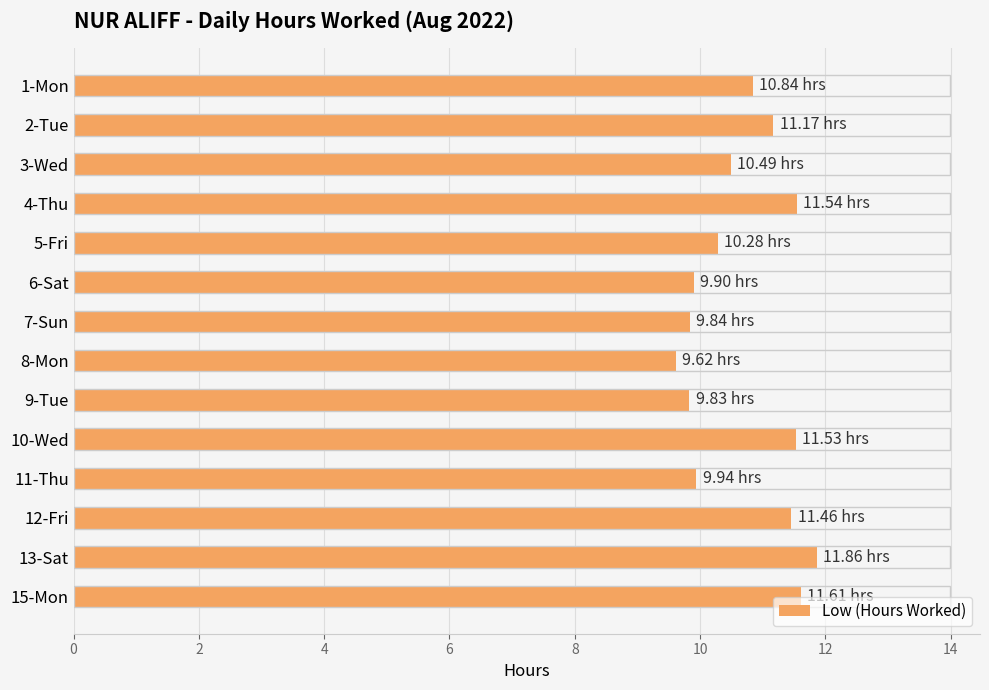

What is the difference between the maximum and minimum values?

2.2